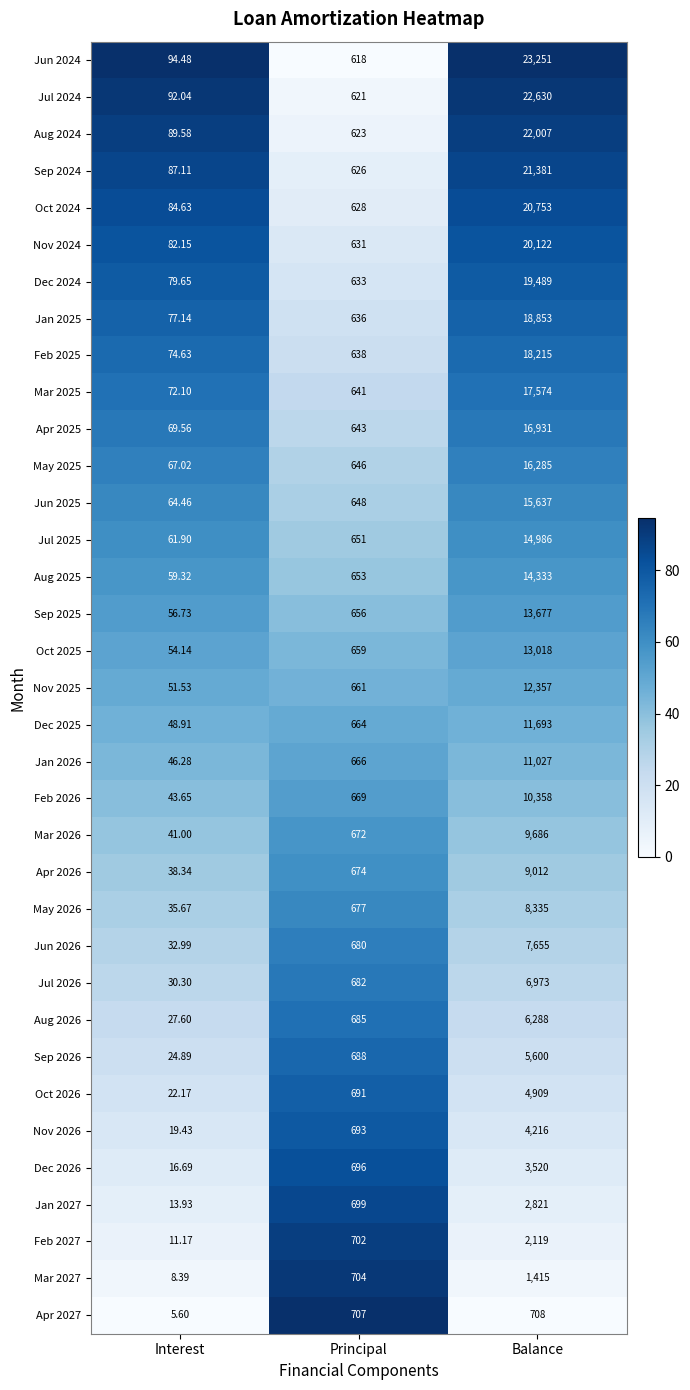

At which category is the sum across all series the highest?

Balance